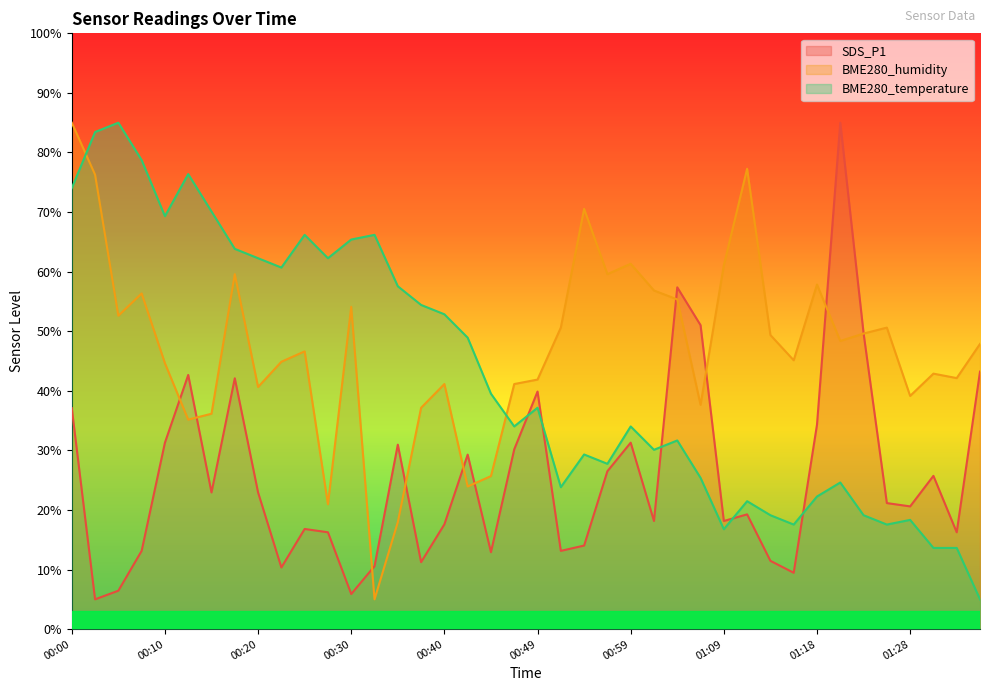

Reading left to right, transcribe all the data shown in this chart.

SDS_P1: 37.1	5.0	6.4	13.1	31.3	42.7	22.9	42.1	22.9	10.3	16.8	16.3	5.9	10.6	31.0	11.2	17.6	29.3	12.9	30.2	39.9	13.1	14.0	26.5	31.3	18.1	57.4	51.0	18.1	19.3	11.5	9.5	34.3	85.0	49.7	21.2	20.6	25.7	16.3	43.2
BME280_humidity: 85.0	76.3	52.6	56.3	44.6	35.2	36.2	59.6	40.6	44.9	46.6	21.0	54.1	5.0	18.0	37.1	41.1	23.9	25.7	41.1	41.9	50.6	70.5	59.6	61.3	56.8	55.3	37.6	61.1	77.3	49.4	45.1	57.8	48.4	49.6	50.6	39.1	42.9	42.1	47.9
BME280_temperature: 74.0	83.4	85.0	78.7	69.3	76.4	70.1	63.8	62.3	60.7	66.2	62.3	65.4	66.2	57.5	54.4	52.8	48.9	39.5	34.0	37.2	23.8	29.3	27.7	34.0	30.1	31.7	25.4	16.8	21.5	19.1	17.5	22.3	24.6	19.1	17.5	18.3	13.6	13.6	5.0